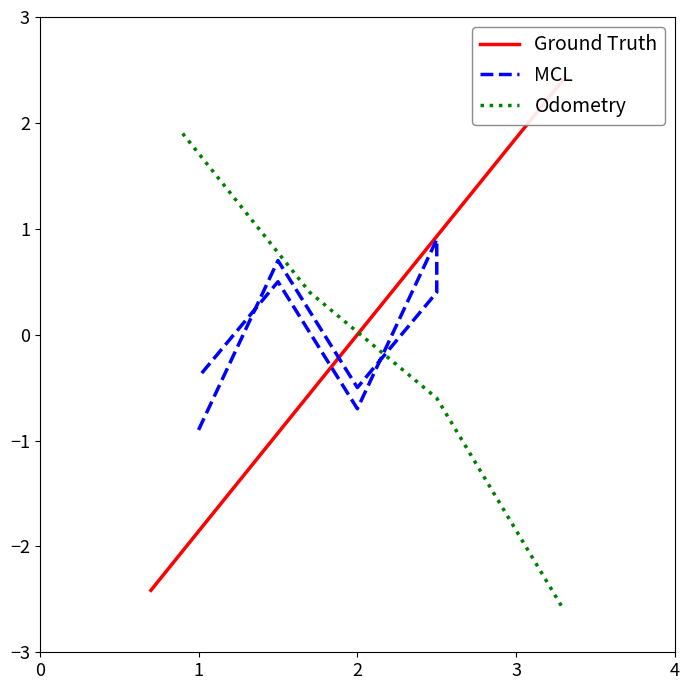

What is the value of the 3rd point from the left?

0.8